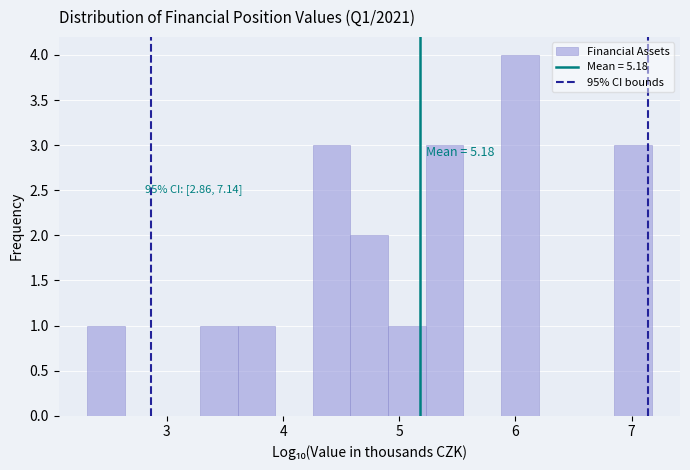

Read against the x-axis, roughly where is the centre of the tallest bar?

6.0